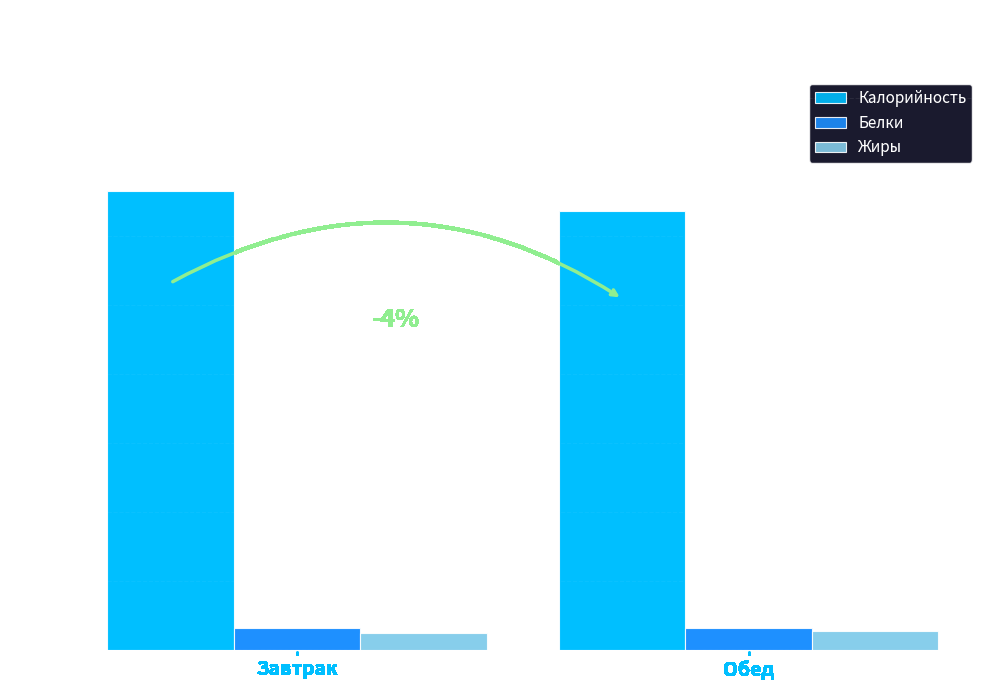

Which series has the widest spread of values?

Калорийность